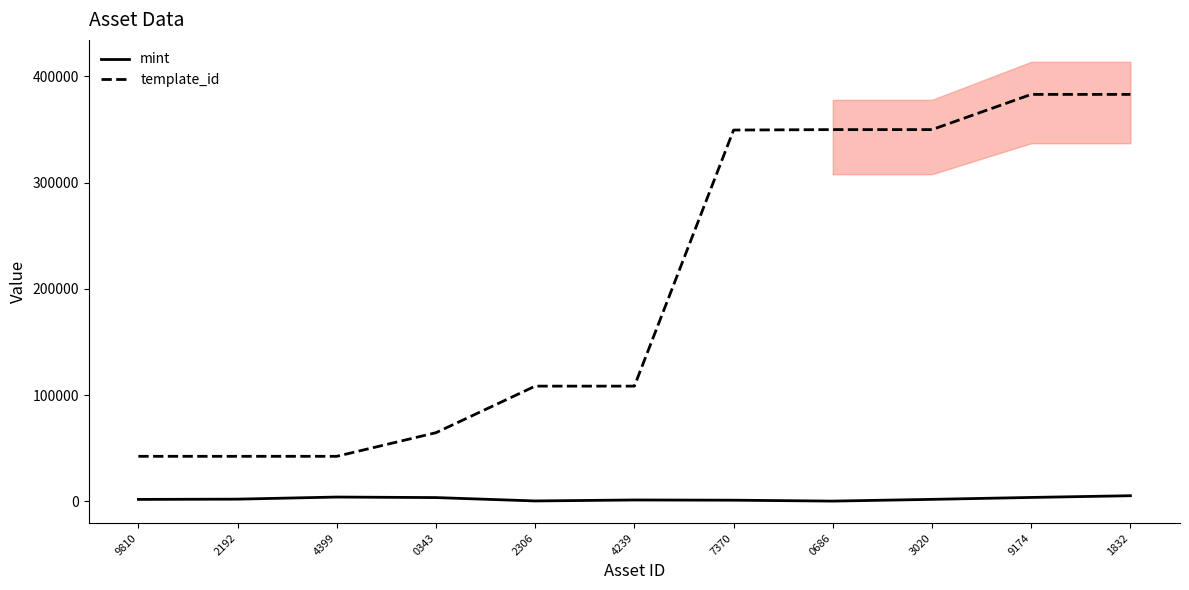

True or false: mint has a value of 3707 at 9174.

True